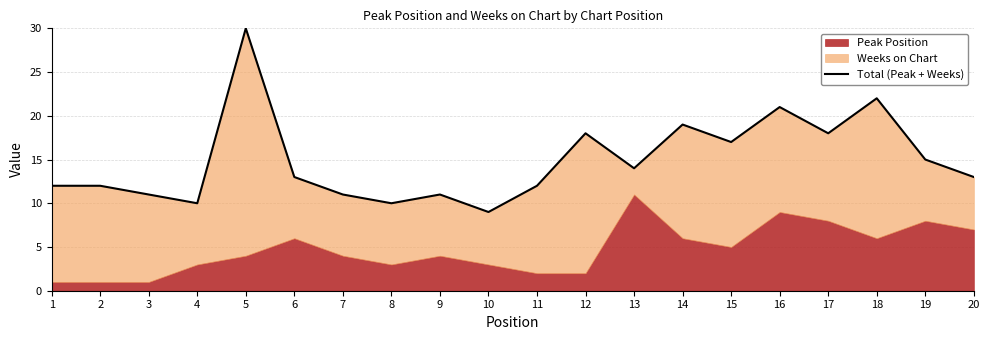

Where is the data nearest to the value 19?

14